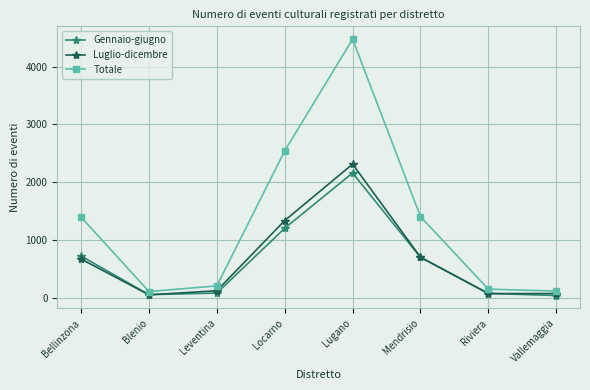

True or false: Totale has more than 0 points higher than both neighbors.

True